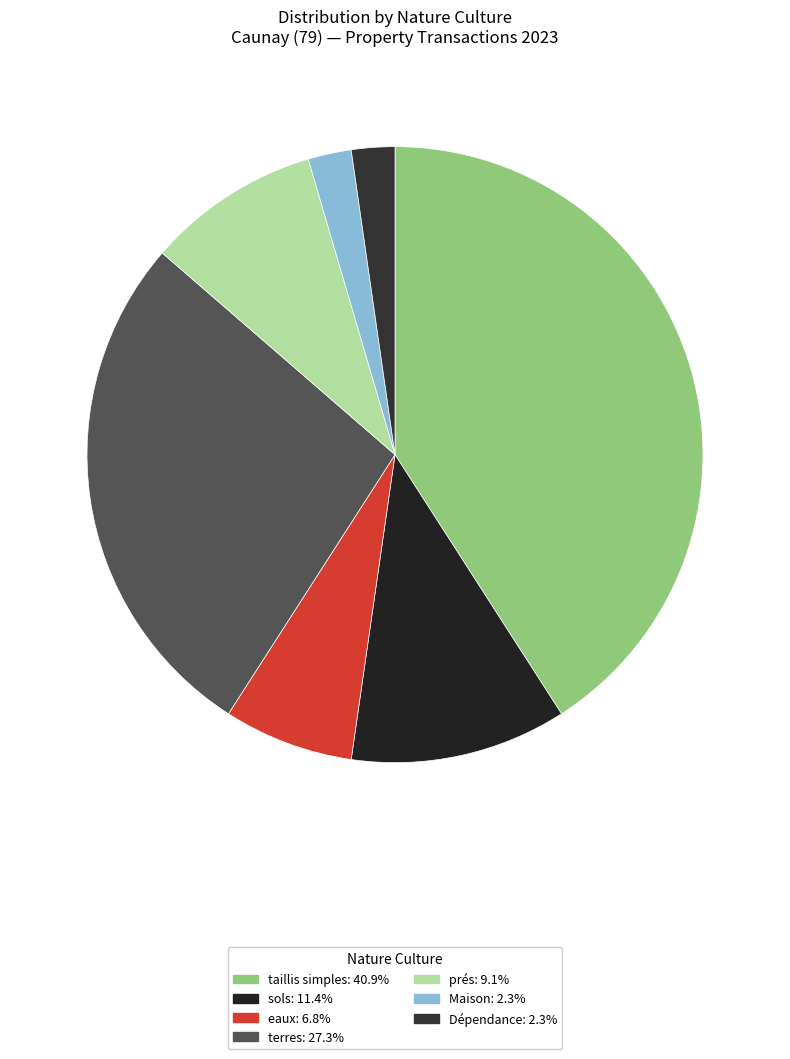

What is the ratio of the value at sols to the value at taillis simples?

0.3